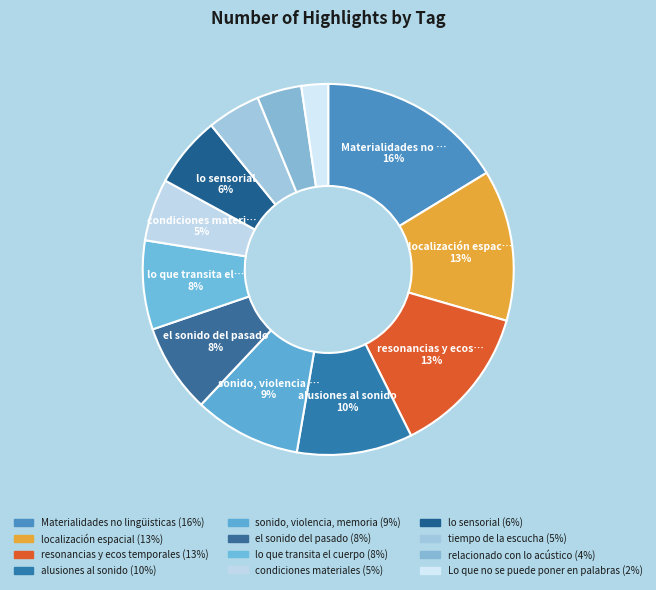

What percentage is the localización espacial slice, to the nearest percent?

13%